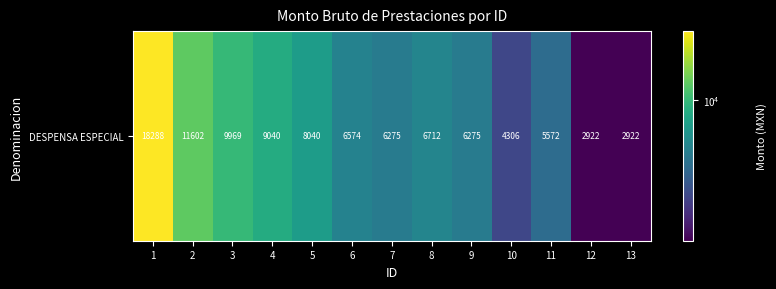

Which category has the highest value across all series?

1